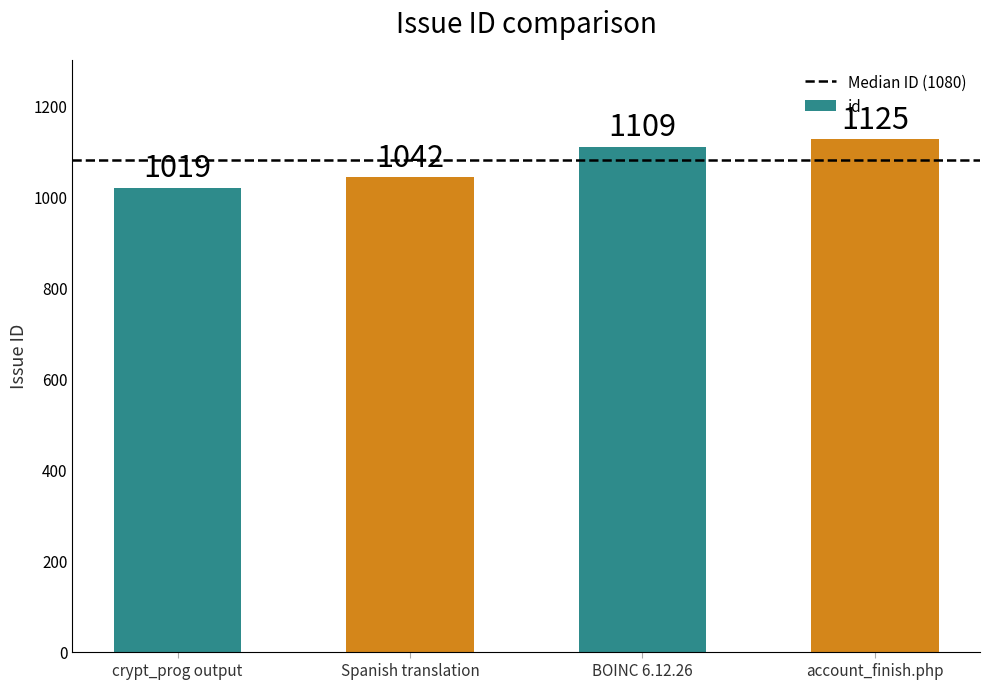

Which category has the lowest value across all series?

crypt_prog output